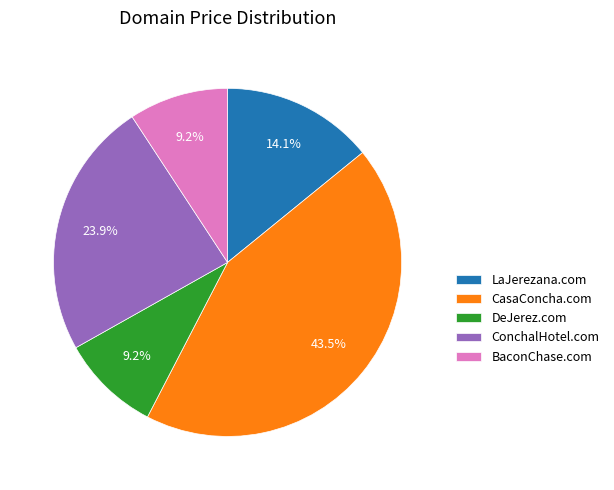

Between CasaConcha.com and BaconChase.com, which is larger?

CasaConcha.com